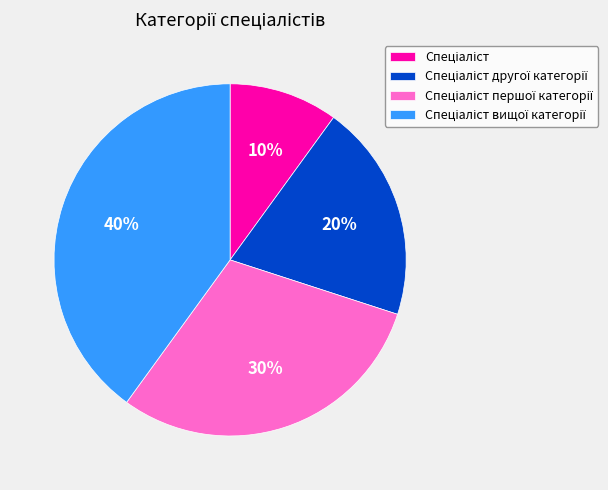

To the nearest percent, what is the average slice percentage?

25%